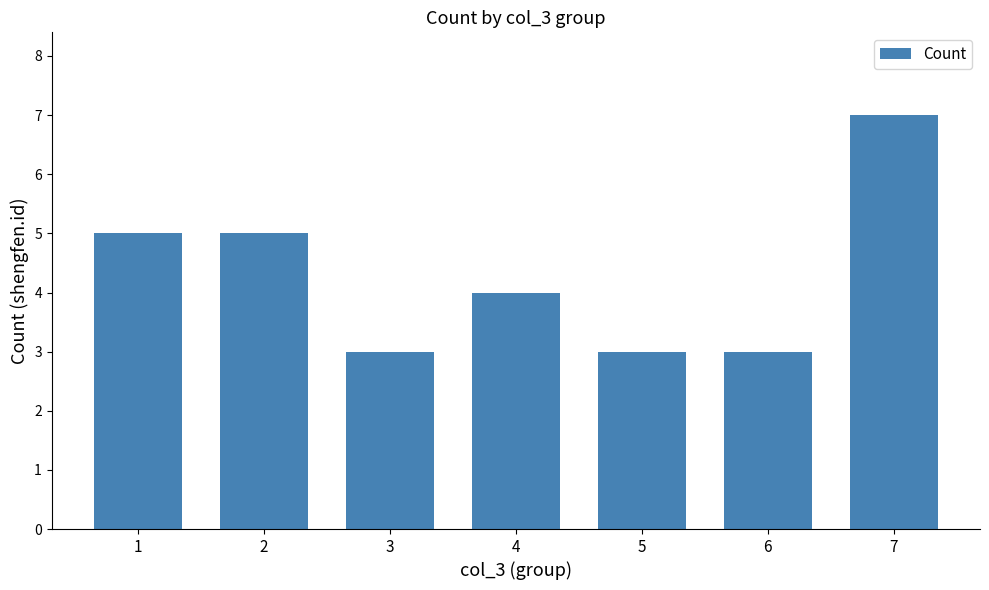

The chart shows a value of 7 at 2. True or false?

False